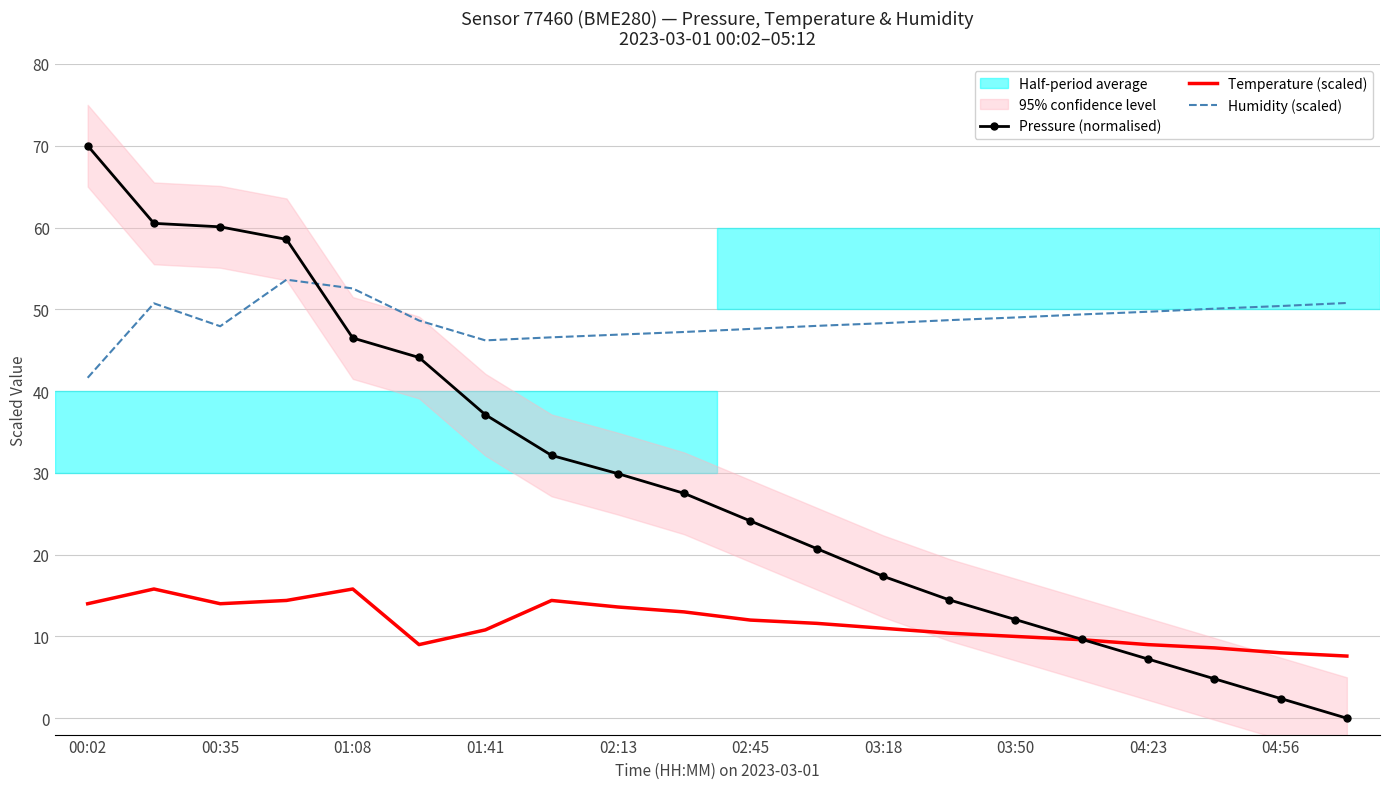

What is the highest value of the Temperature (scaled) series?

15.8